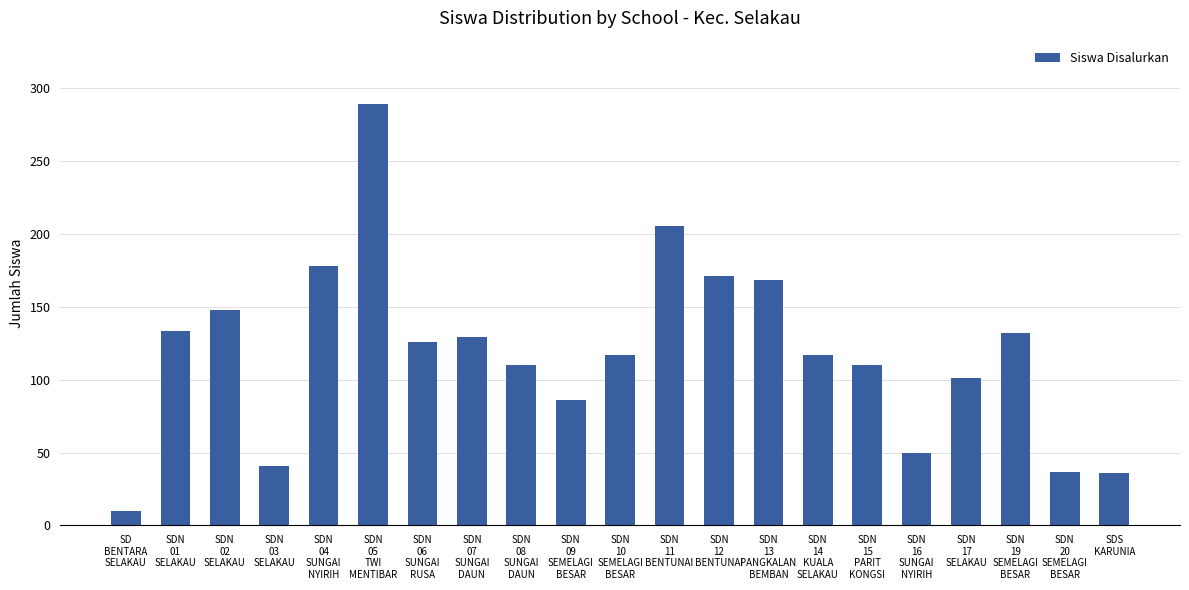

At which category does the chart reach its peak across all series?

SDN
05
TWI
MENTIBAR